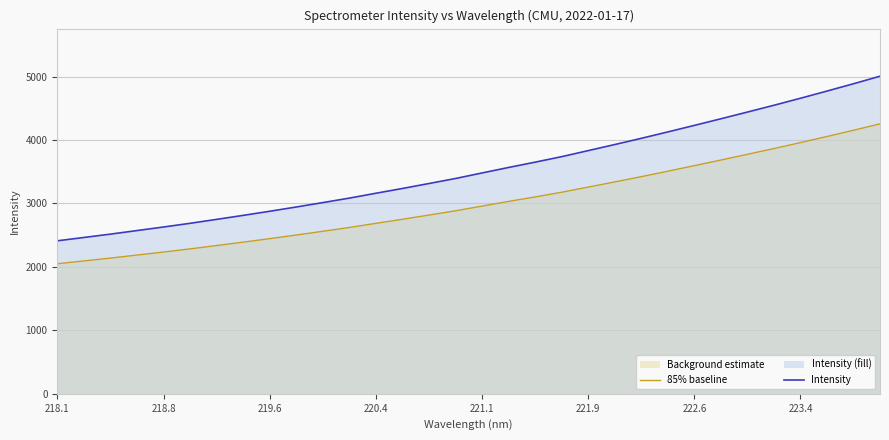

Which series has the largest total across all categories?

Intensity